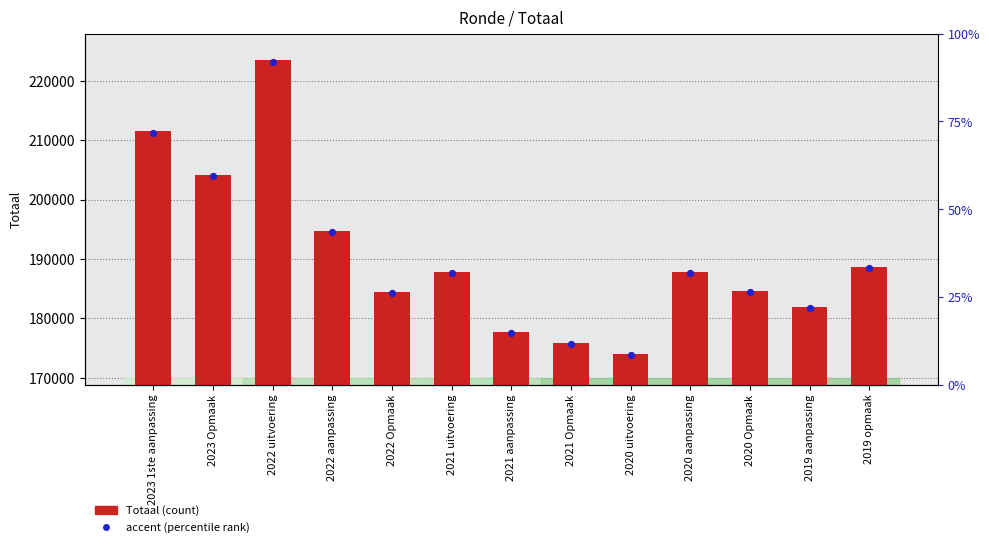

Is the value of Totaal at 2021 aanpassing greater than the value of accent marker at 2021 uitvoering?

No